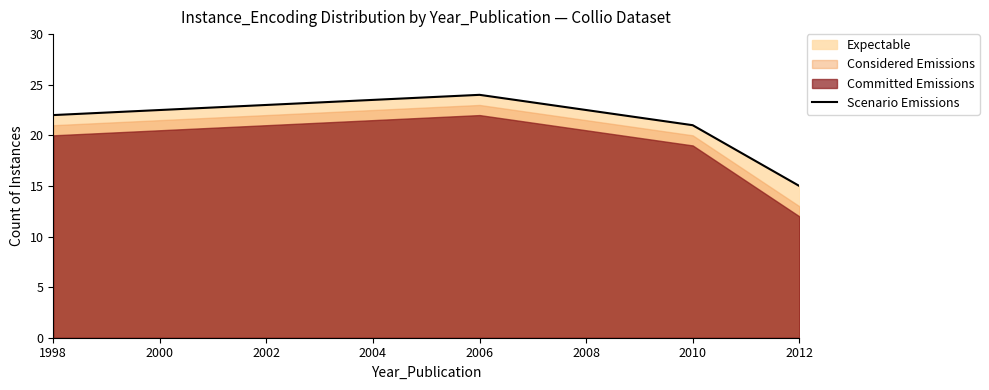

What is the minimum value for Scenario Emissions?

15